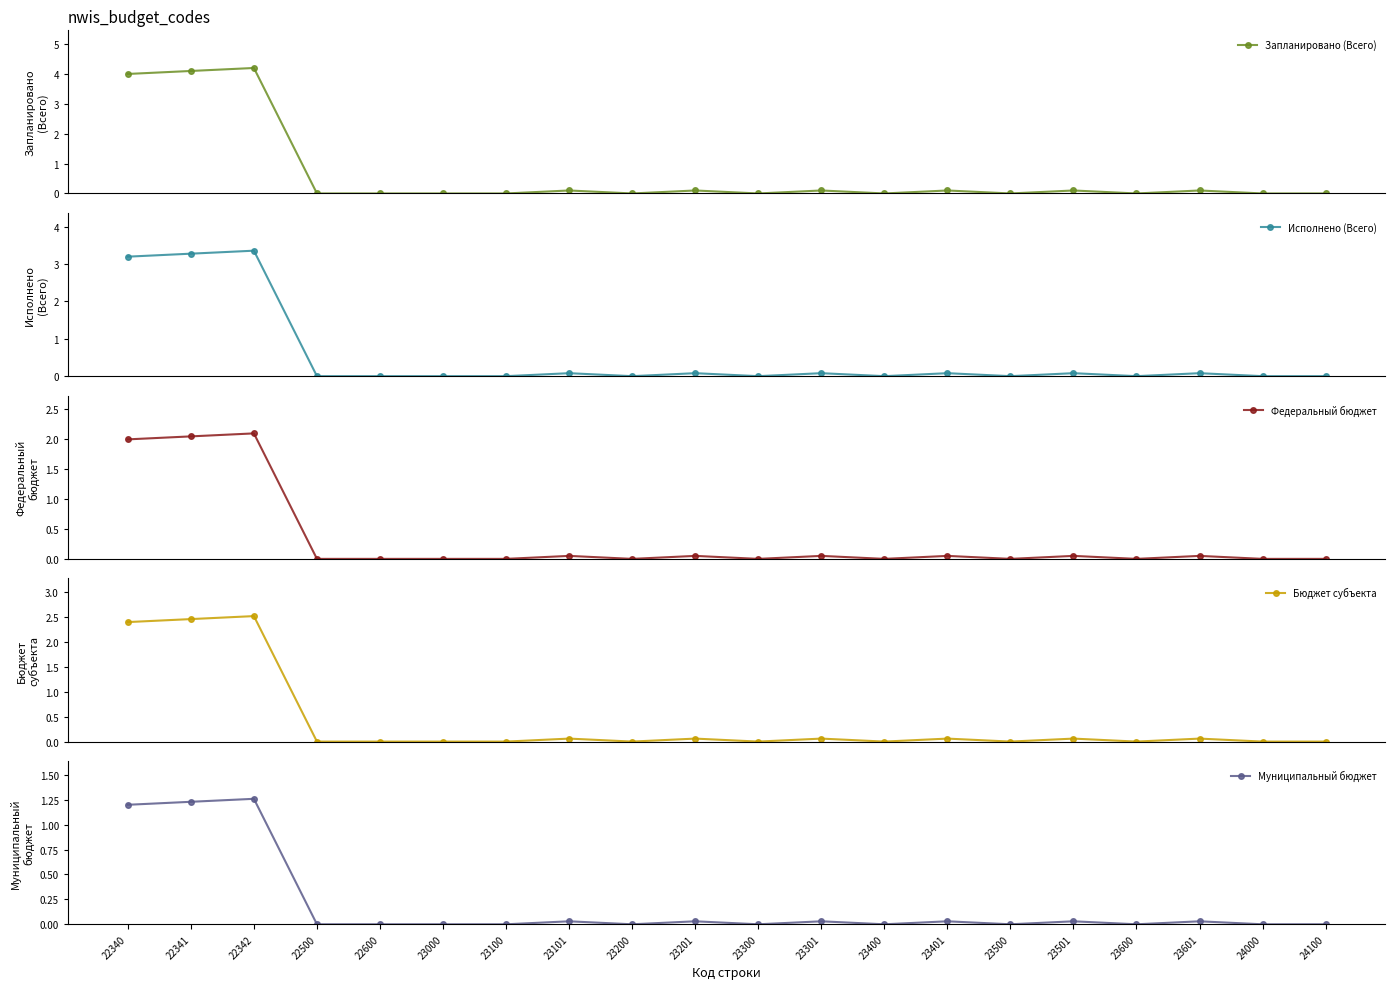

How many data points does each series have?

20